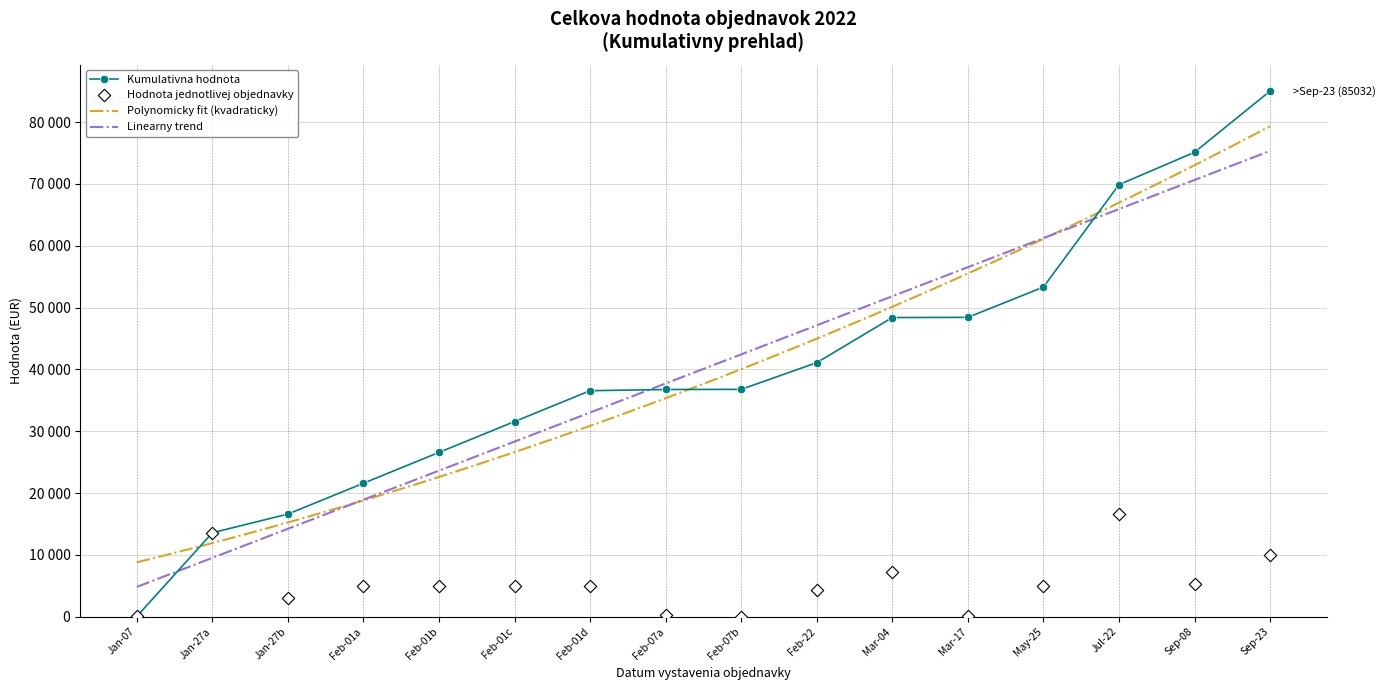

What is the ratio of the value at Jan-27b to the value at Feb-01d?

0.6